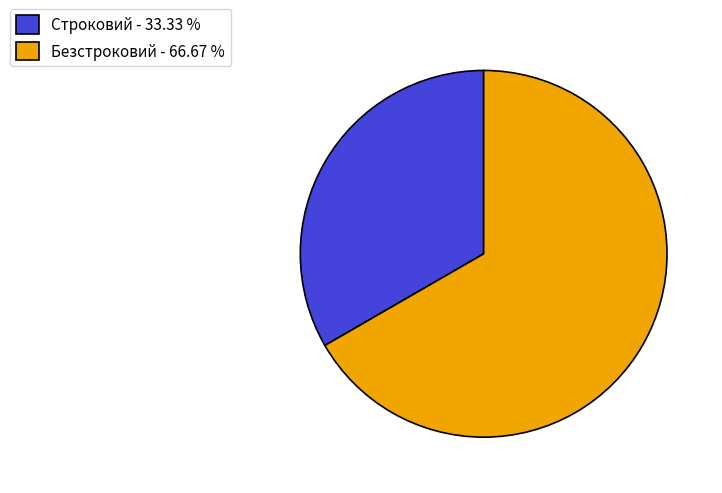

True or false: Строковий accounts for 33% of the total.

True